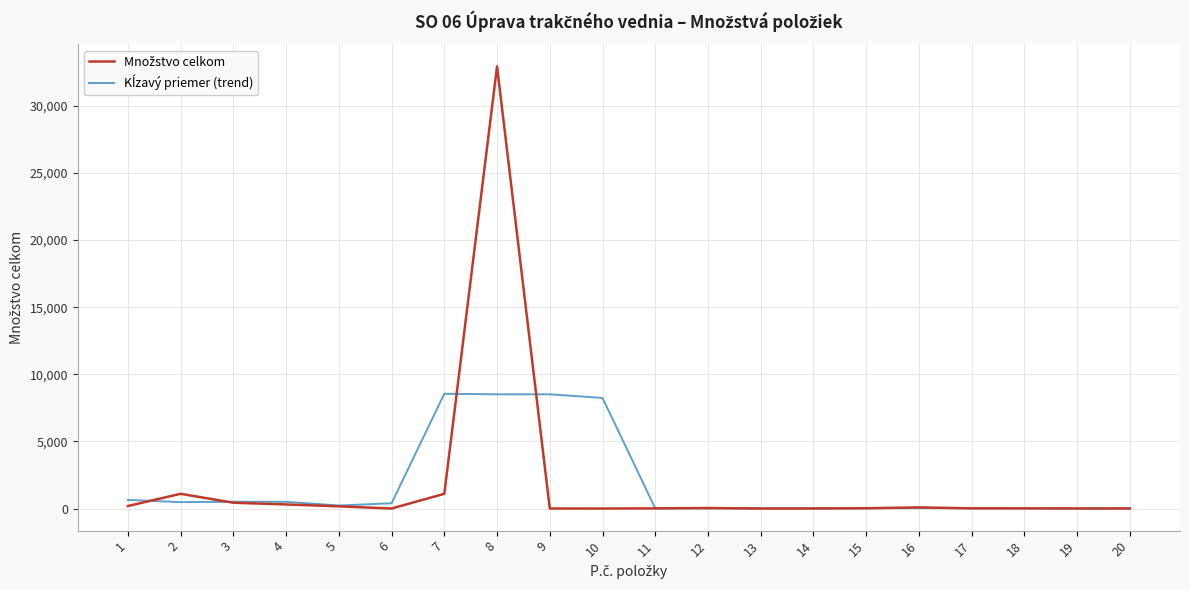

At which category is the sum across all series the highest?

8